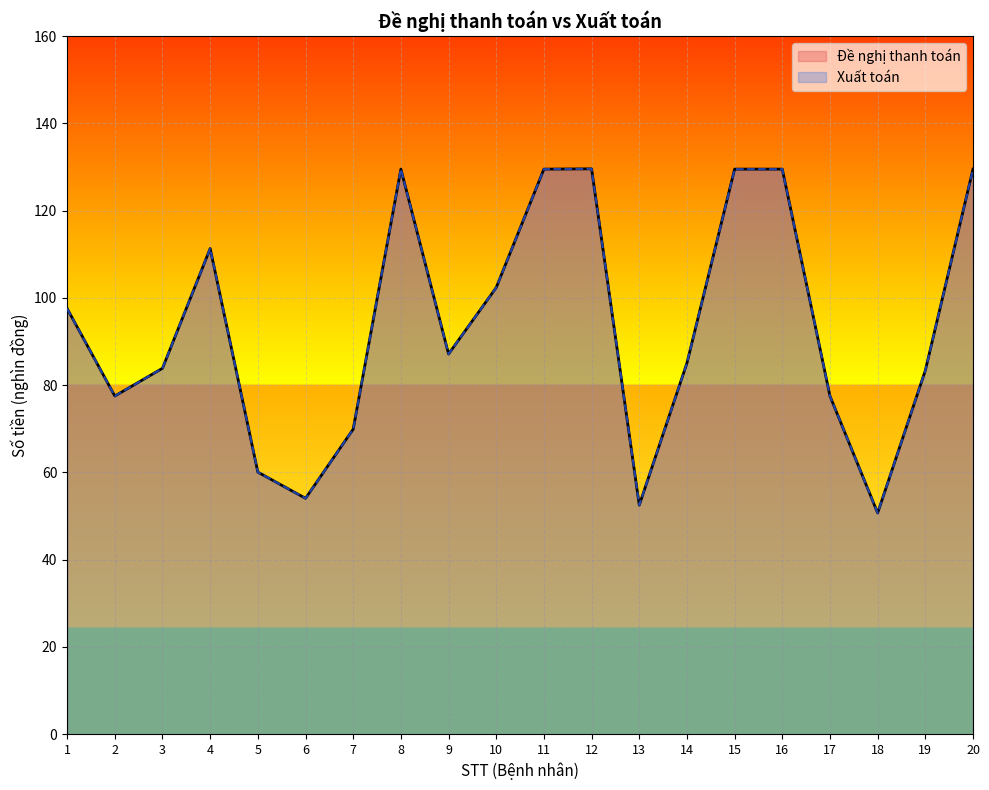

Reading left to right, list all the values displayed in this chart.

Đề nghị thanh toán: 97.5	77.5	83.9	111.3	60.1	54.1	69.9	129.5	87.1	102.4	129.5	129.6	52.5	85.0	129.5	129.5	77.5	50.7	83.4	129.5
Xuất toán: 97.5	77.5	83.9	111.3	60.1	54.1	69.9	129.5	87.1	102.4	129.5	129.6	52.5	85.0	129.5	129.5	77.5	50.7	83.4	129.5